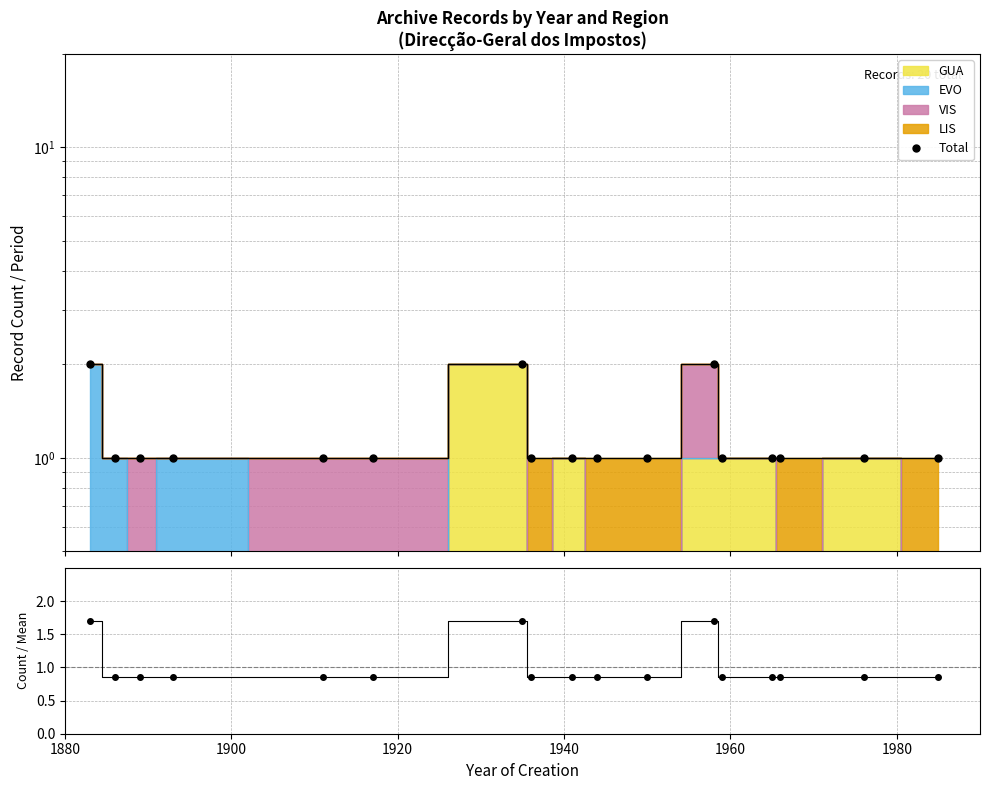

How many points are higher than both their immediate neighbors (excluding endpoints)?

2